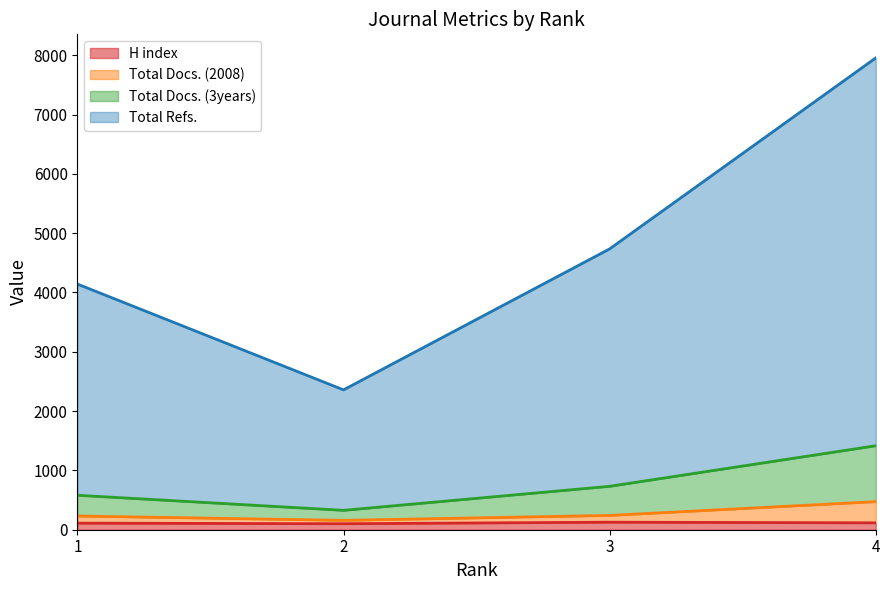

Reading right to left, list all the values displayed in this chart.

H index: 4=116	3=127	2=101	1=111
Total Docs. (2008): 4=473	3=241	2=158	1=231
Total Docs. (3years): 4=1416	3=732	2=327	1=581
Total Refs.: 4=7955	3=4735	2=2358	1=4142